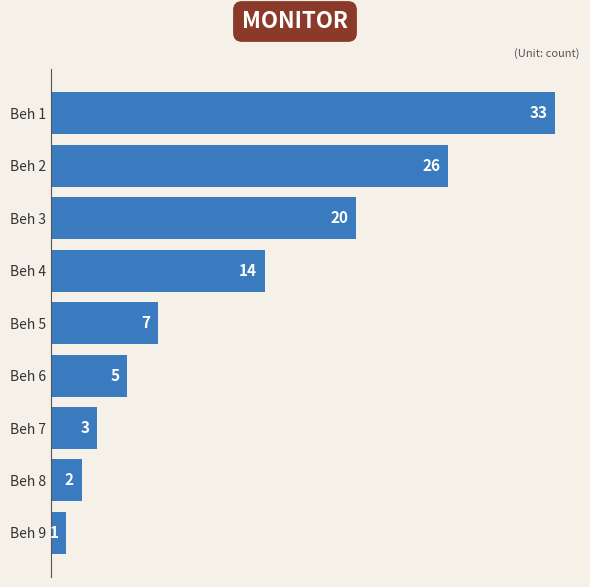

Between Beh 8 and Beh 5, which is larger?

Beh 5